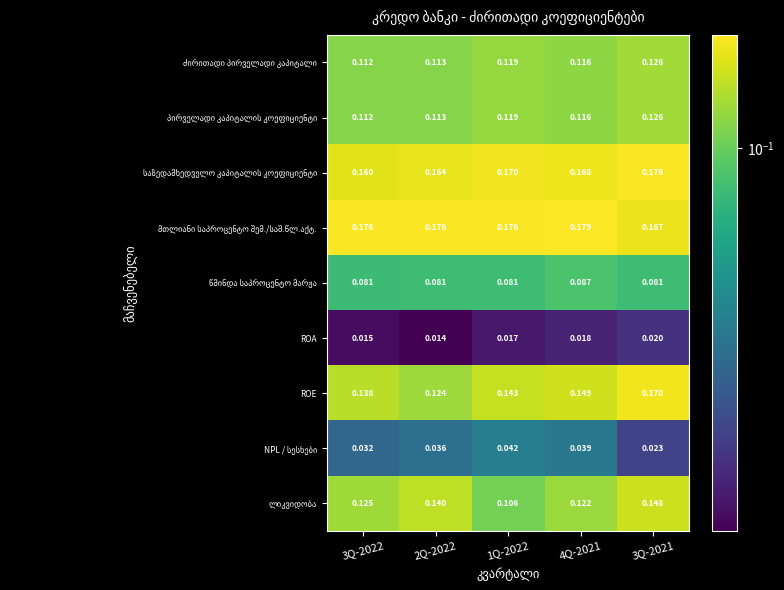

At how many categories does at least one series exceed 0?

5